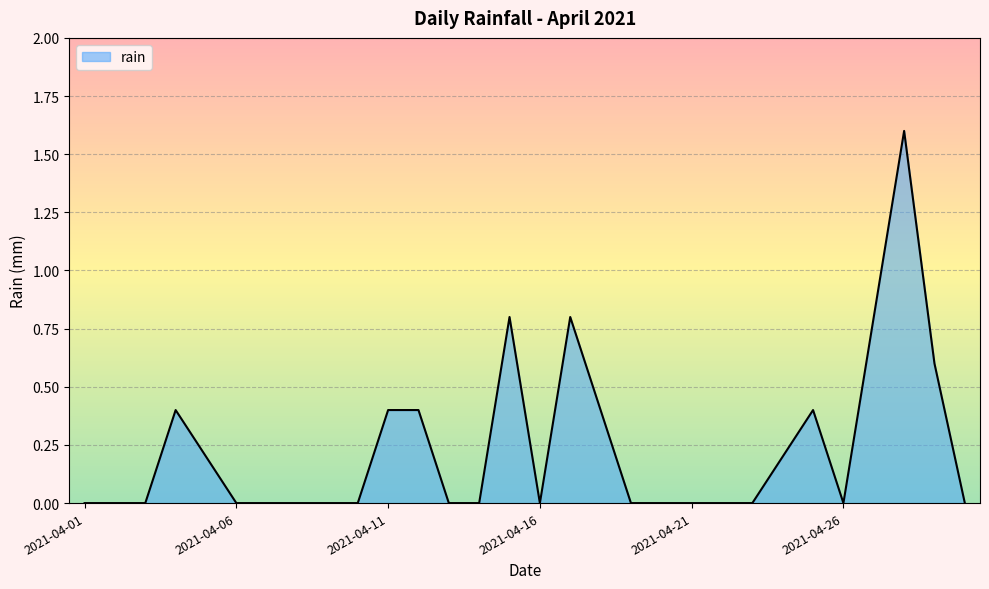

How many lines are shown in the chart?

1